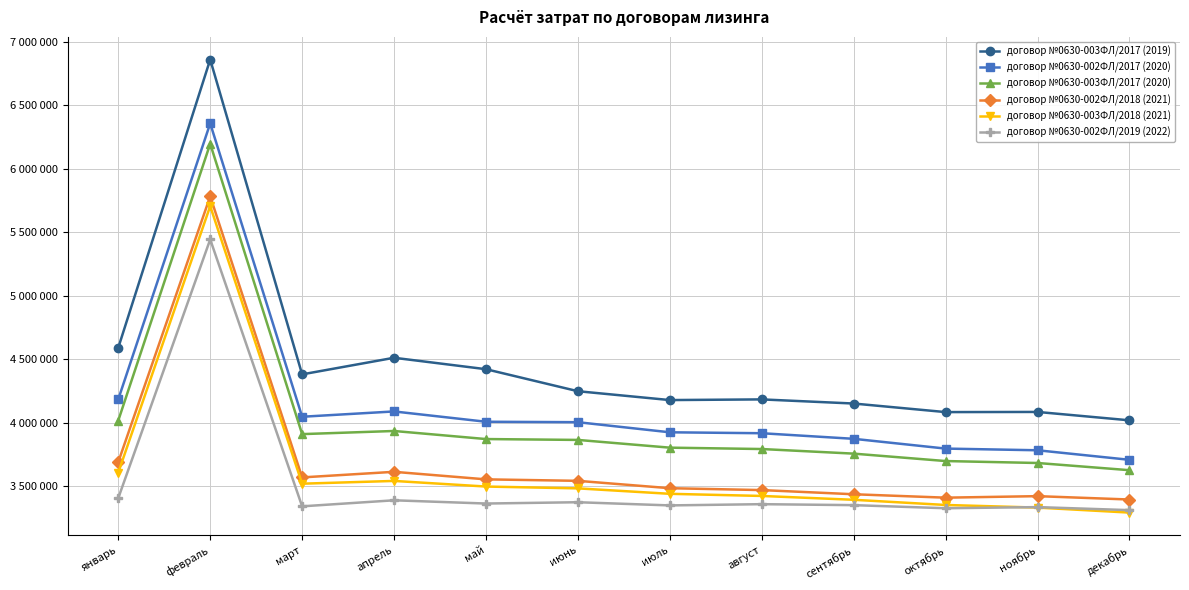

What are all the series names shown in the legend?

договор №0630-003ФЛ/2017 (2019), договор №0630-002ФЛ/2017 (2020), договор №0630-003ФЛ/2017 (2020), договор №0630-002ФЛ/2018 (2021), договор №0630-003ФЛ/2018 (2021), договор №0630-002ФЛ/2019 (2022)